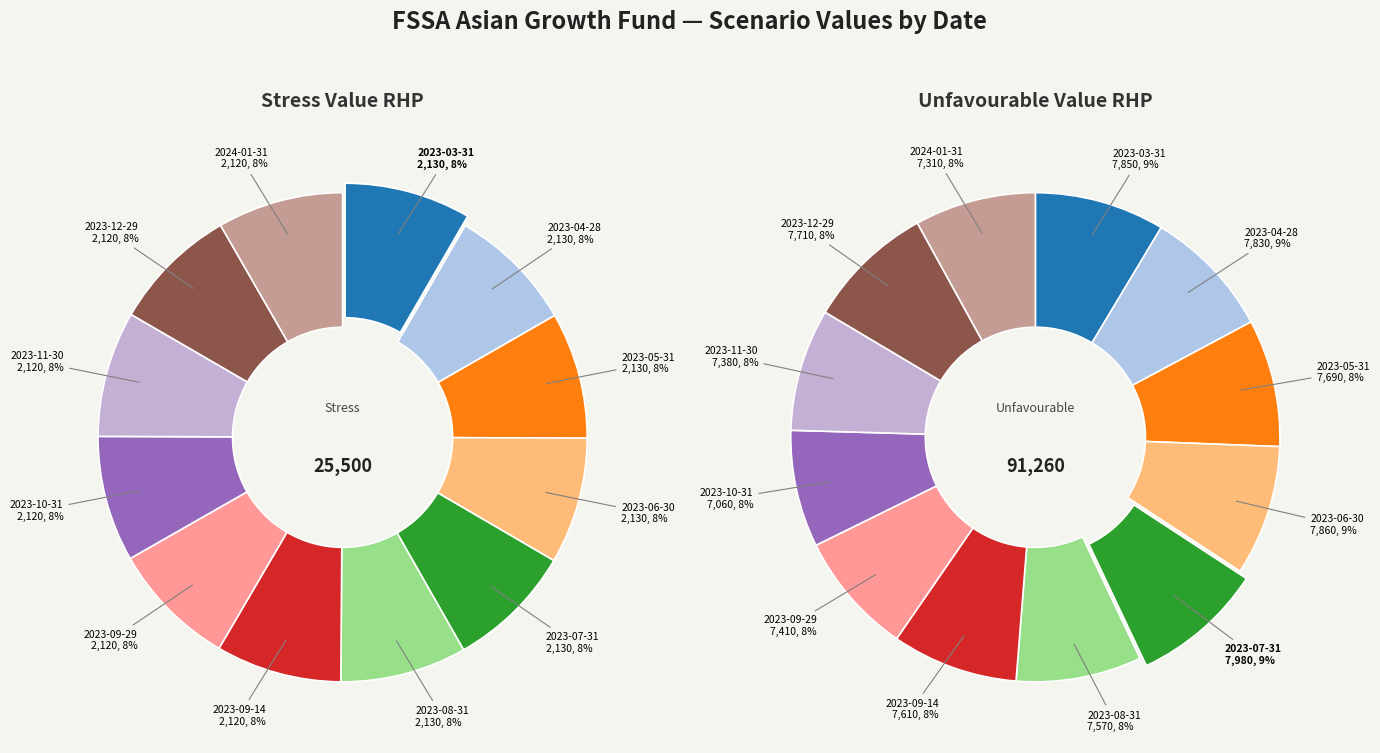

Which slice is the largest?

2023-07-31